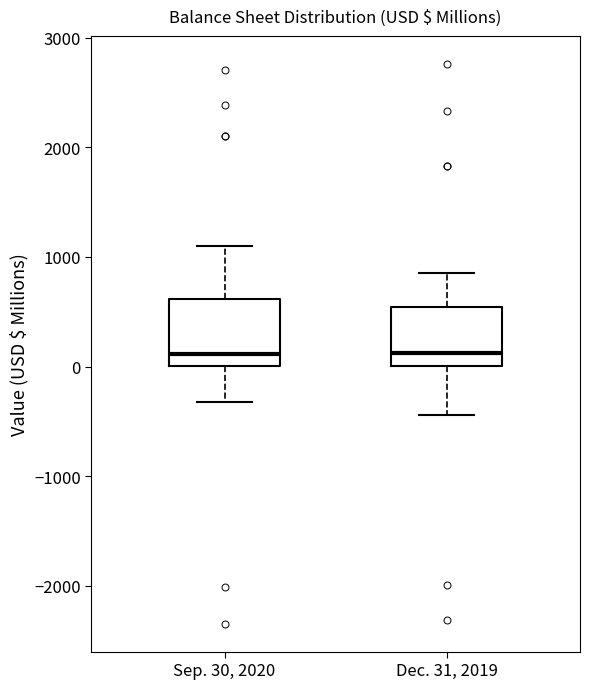

Where is the lower edge of the box for Dec. 31, 2019 on the y-axis? The values are not printed on the chart, so give them approximately, as read against the axis.

0